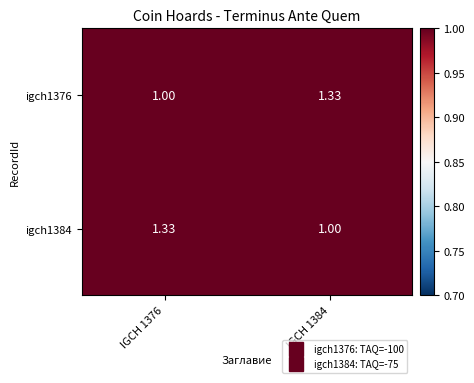

Is the value of igch1376 at IGCH 1384 greater than the value of igch1384 at IGCH 1384?

Yes